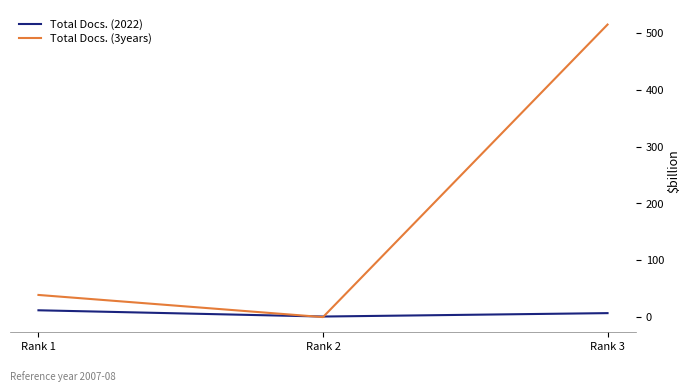

How many lines are shown in the chart?

2